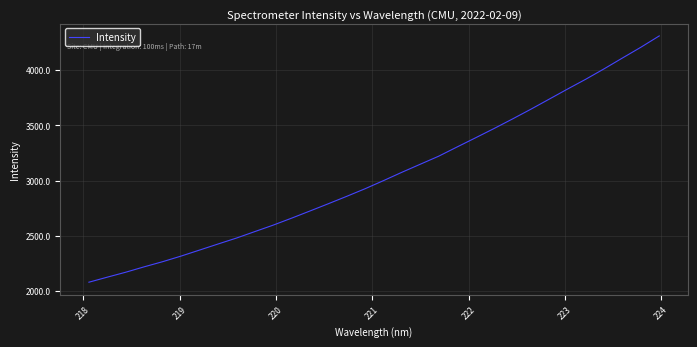

Reading left to right, transcribe all the data shown in this chart.

2081.0	2126.7	2171.5	2220.2	2266.6	2317.3	2371.5	2426.2	2479.9	2538.7	2597.3	2660.3	2725.3	2791.1	2858.2	2927.0	3000.5	3076.0	3148.9	3221.6	3305.0	3387.6	3471.2	3557.3	3645.6	3737.0	3828.7	3918.3	4012.7	4110.9	4207.9	4310.5